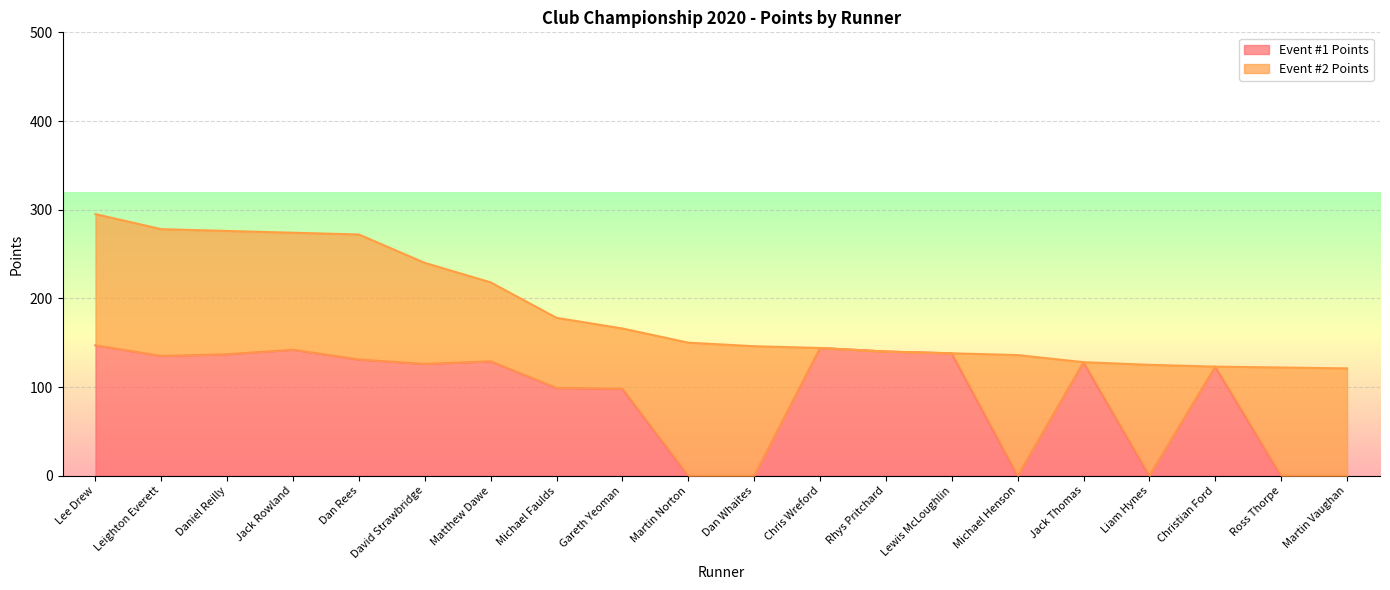

What is the difference between the second highest and second lowest values in the Total Points series?

156